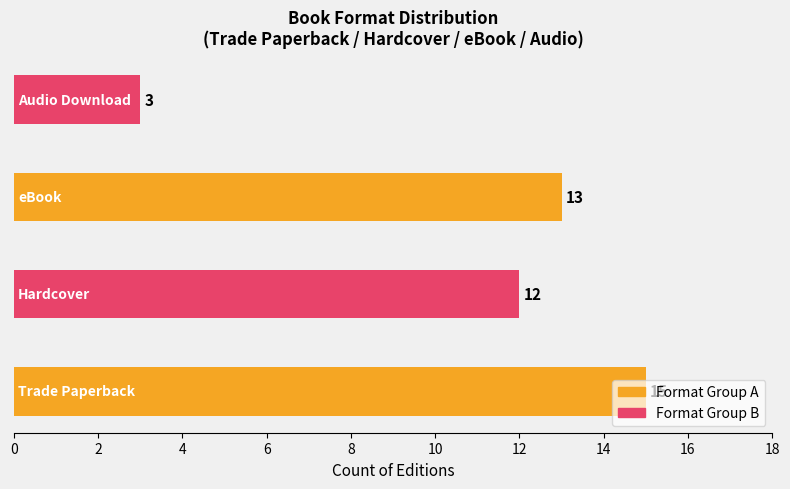

What is the difference between the maximum and second lowest values?

3